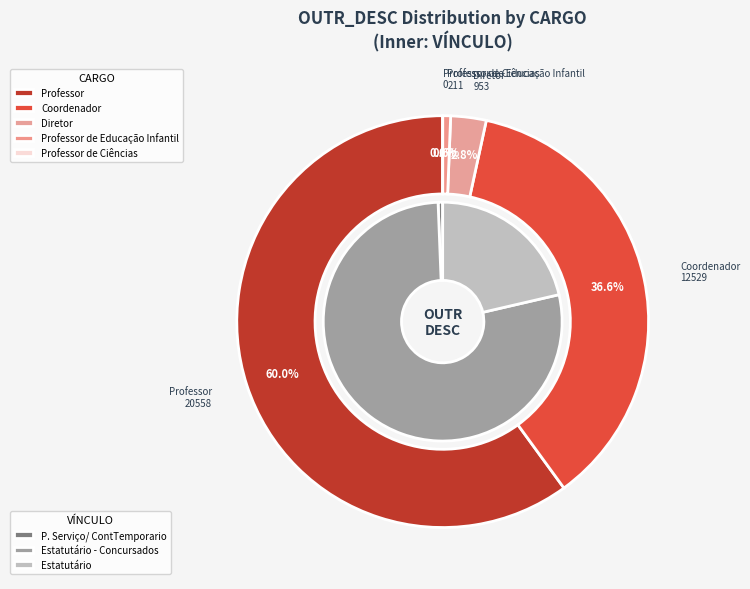

True or false: P. Serviço/ ContTemporario accounts for 7% of the total.

False